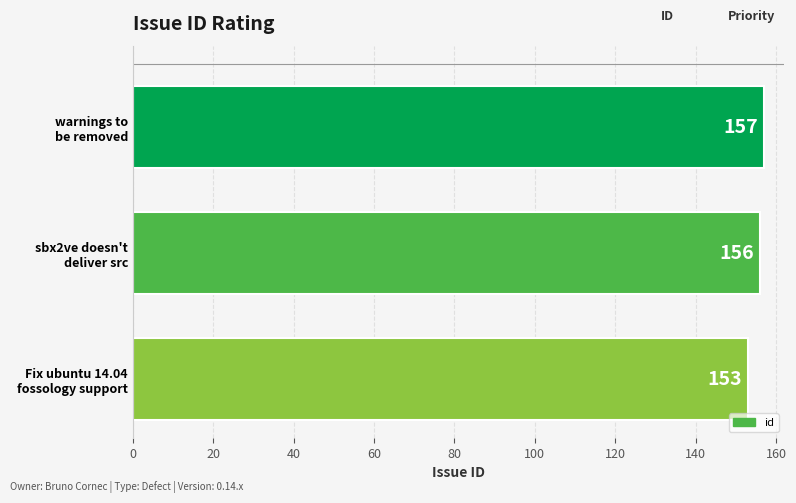

Does the chart contain any negative values?

No